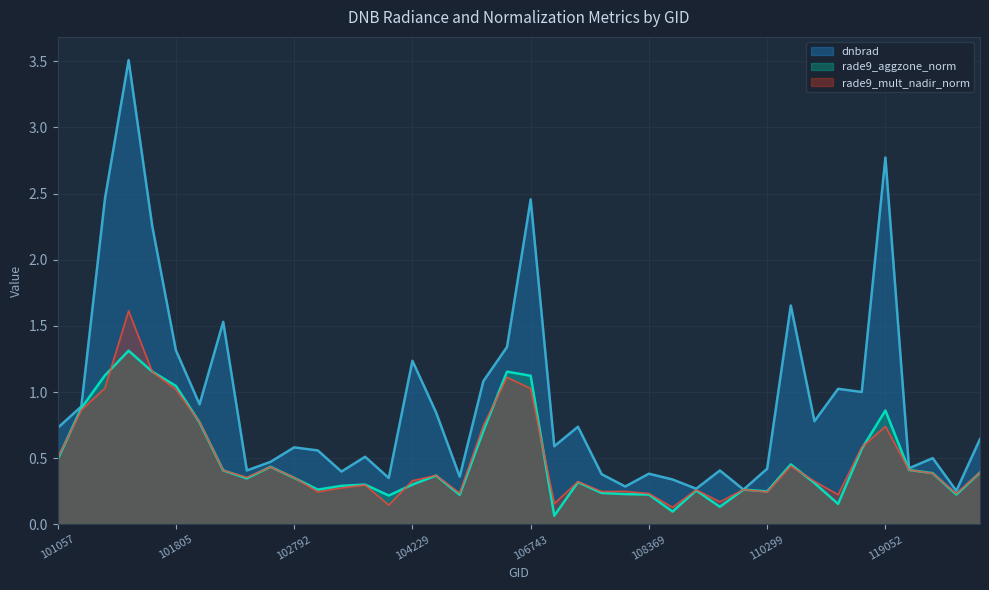

Which category has the lowest value across all series?

107659